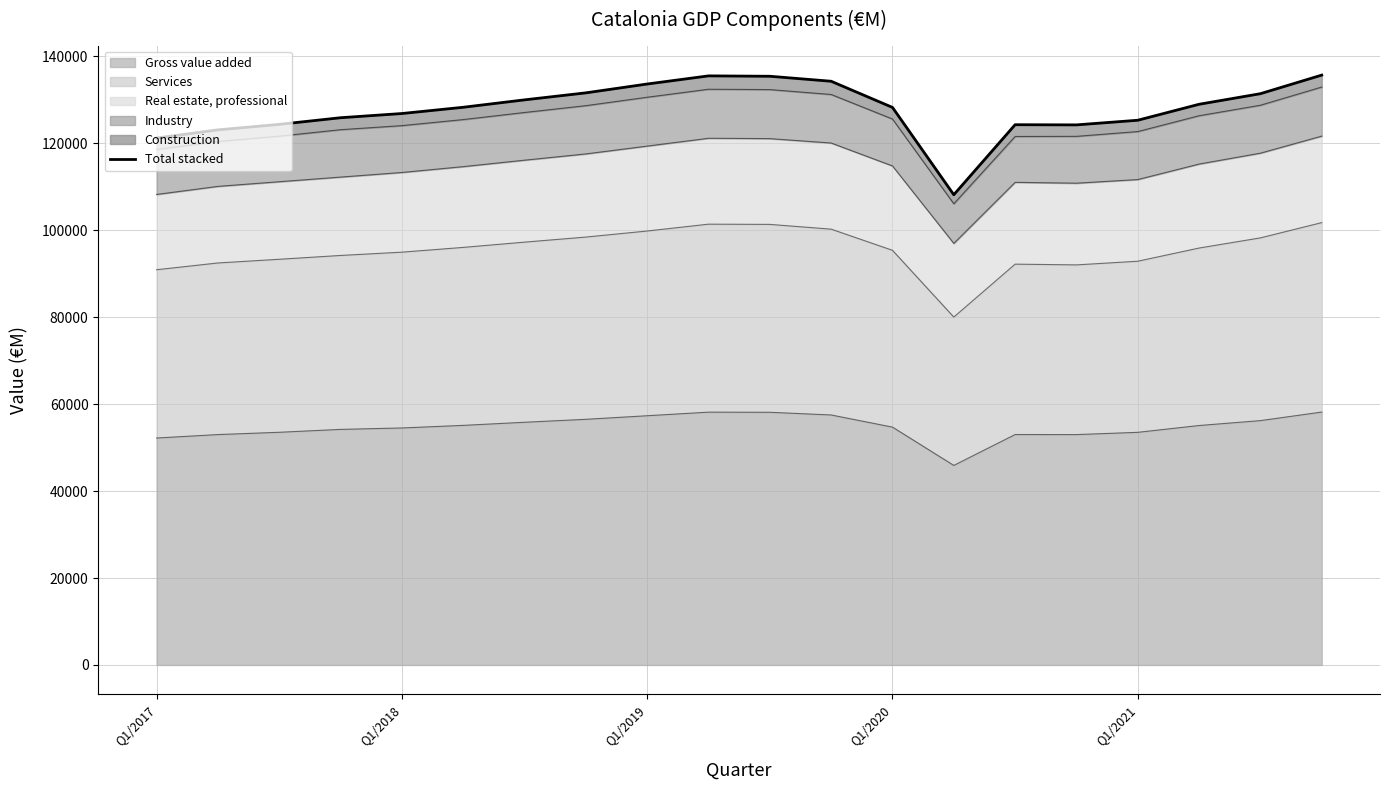

How many interior local peaks (higher than both neighbors) does the data have?

2